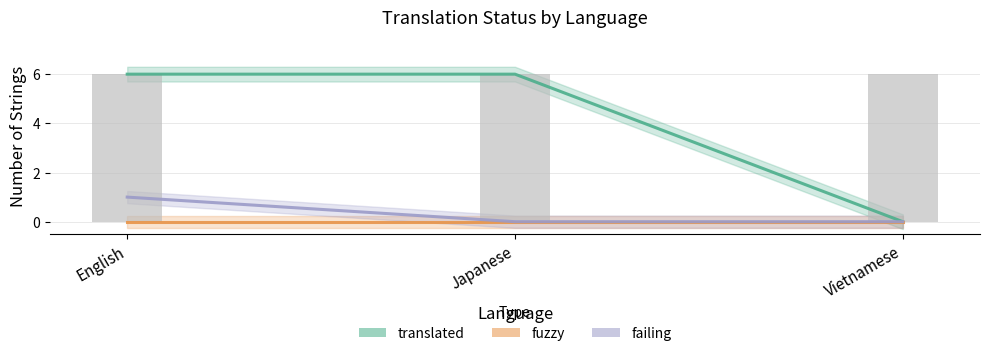

Is the value of translated at Vietnamese greater than the value of fuzzy at Vietnamese?

No